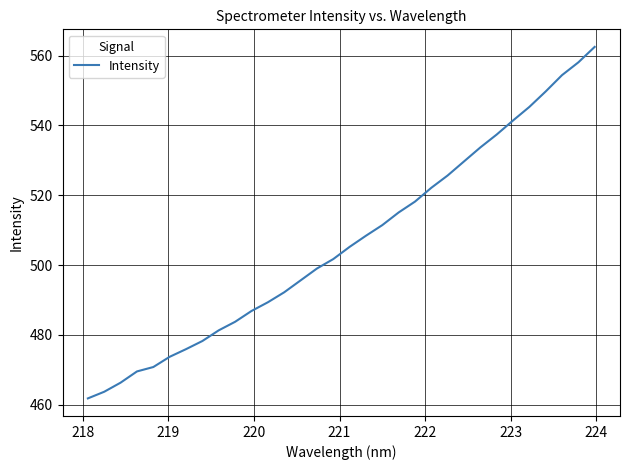

What is the difference between the maximum and minimum values?

100.7